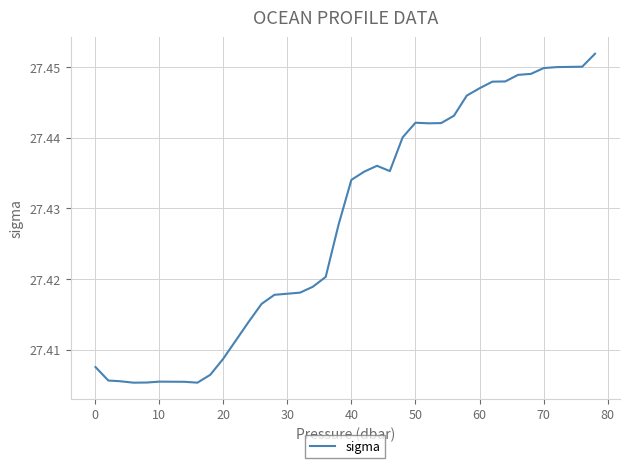

How many lines are shown in the chart?

1